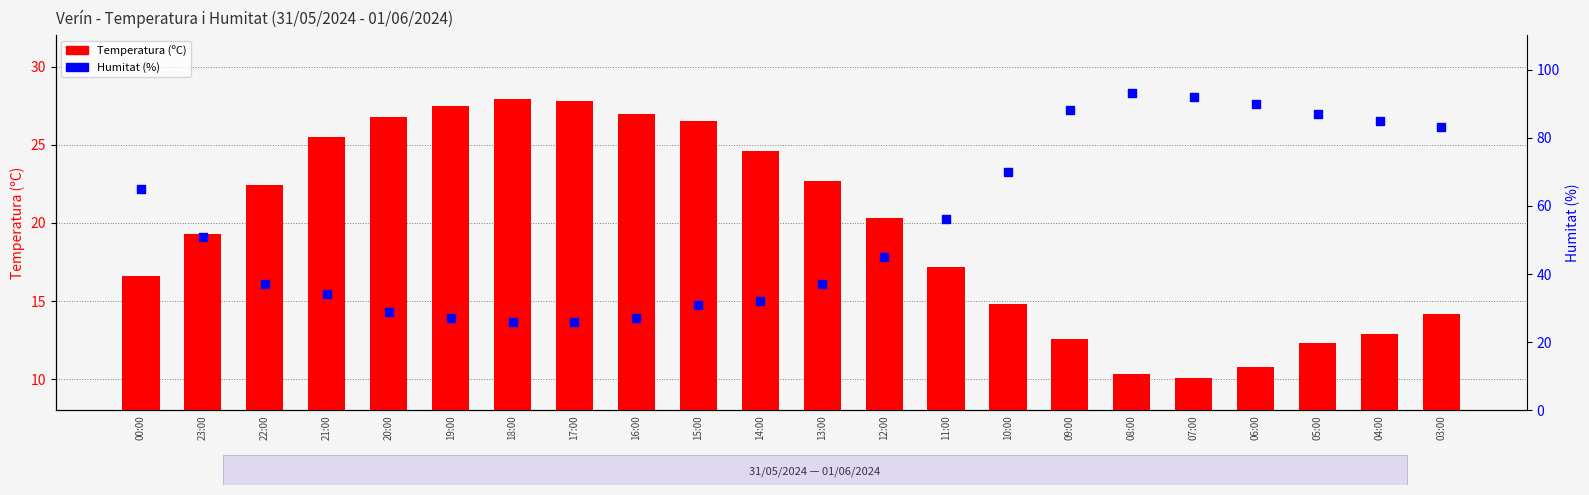

Which series reaches the minimum Y coordinate?

Temperatura (ºC)